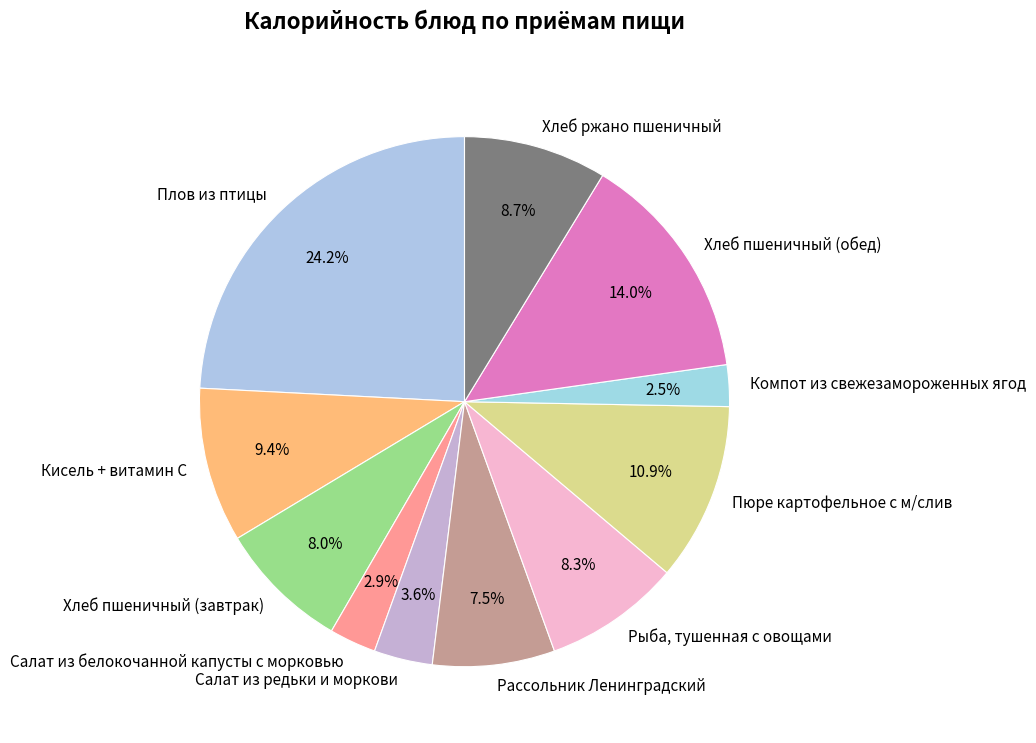

What percentage is the Хлеб пшеничный (обед) slice, to the nearest percent?

14%